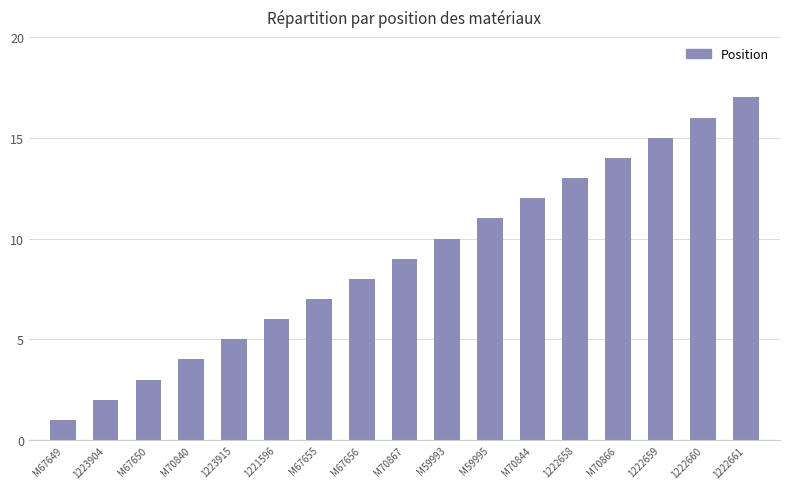

The value at 1223904 is 3. True or false?

False